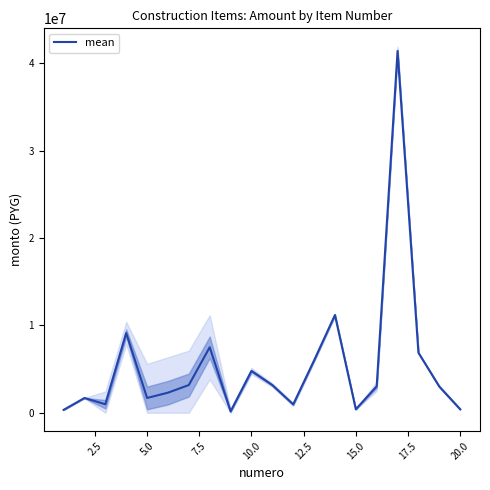

Which has a higher value, 2.5 or 10.0?

10.0